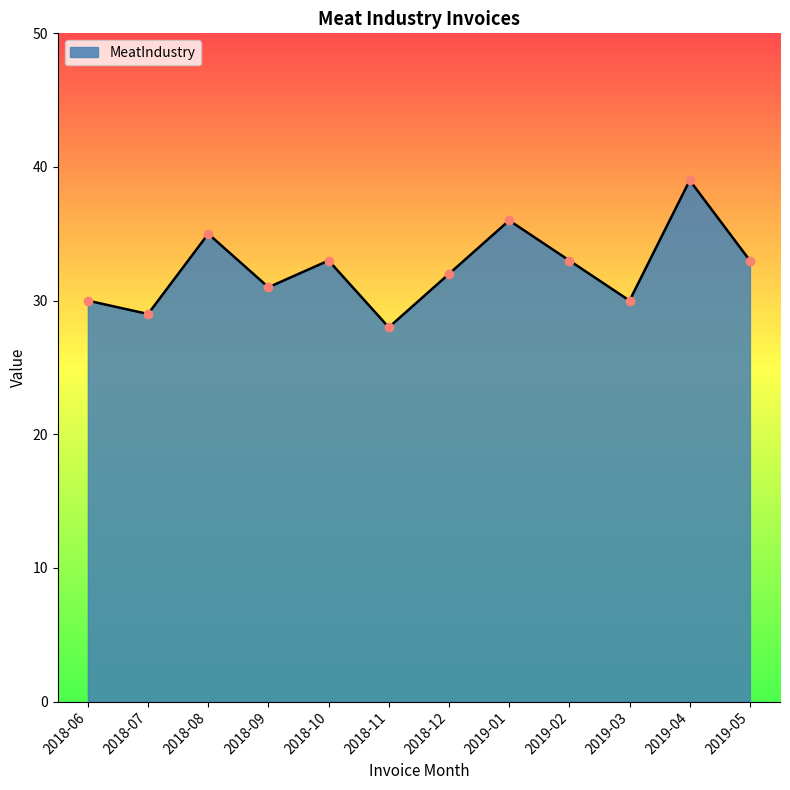

How many values are below 33?

6